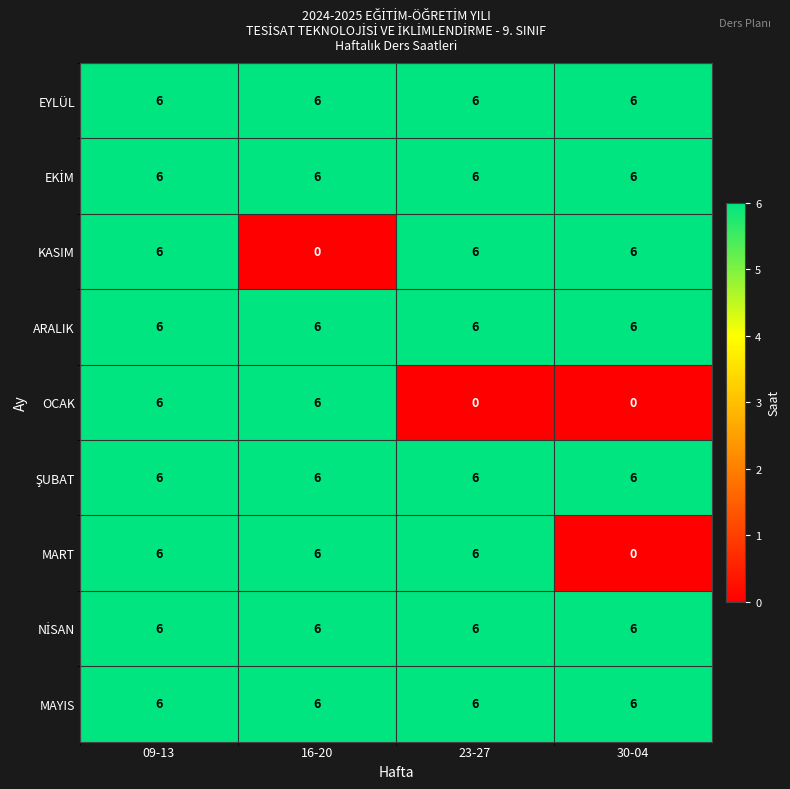

What is the total value across all series at 09-13?

54